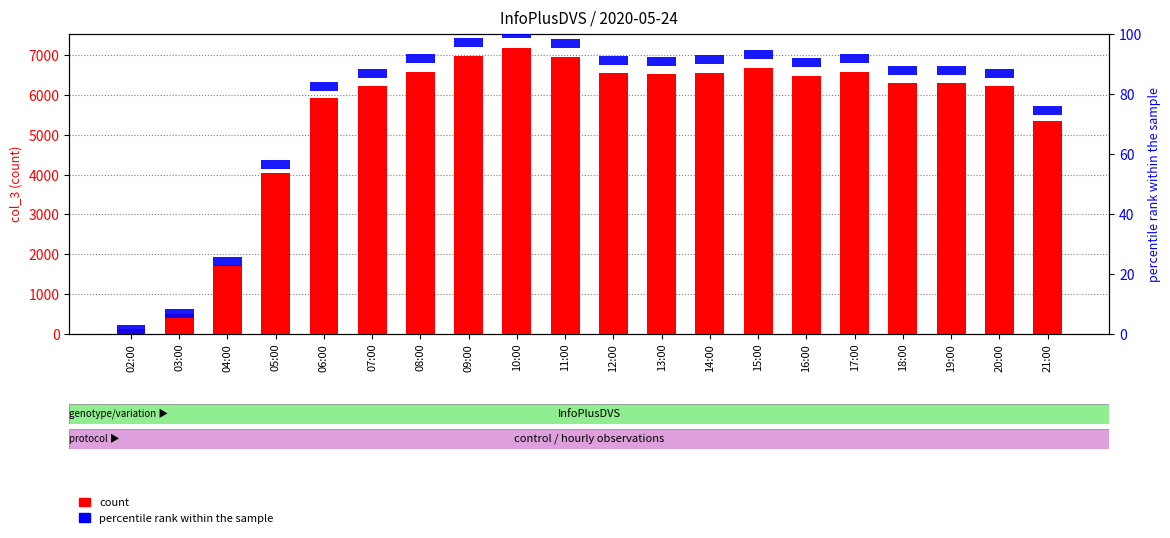

What is the label of the 8th bar from the right?

14:00